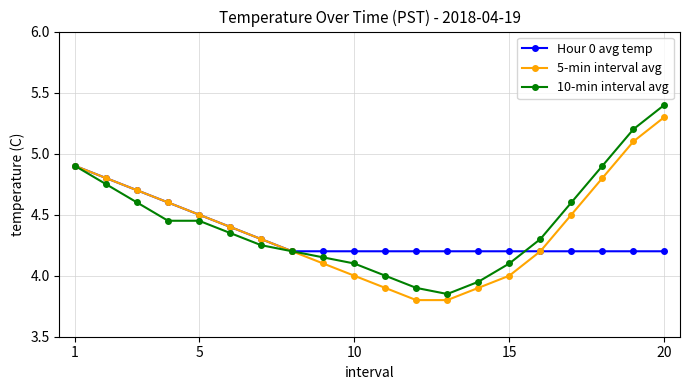

True or false: 5-min interval avg has more than 0 interior local peaks.

False